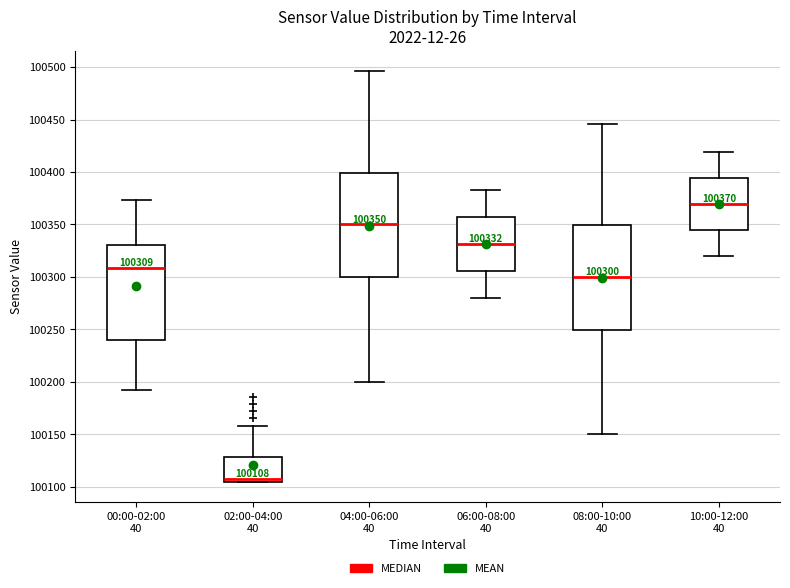

Which box's median line is the lowest?

02:00-04:00 40